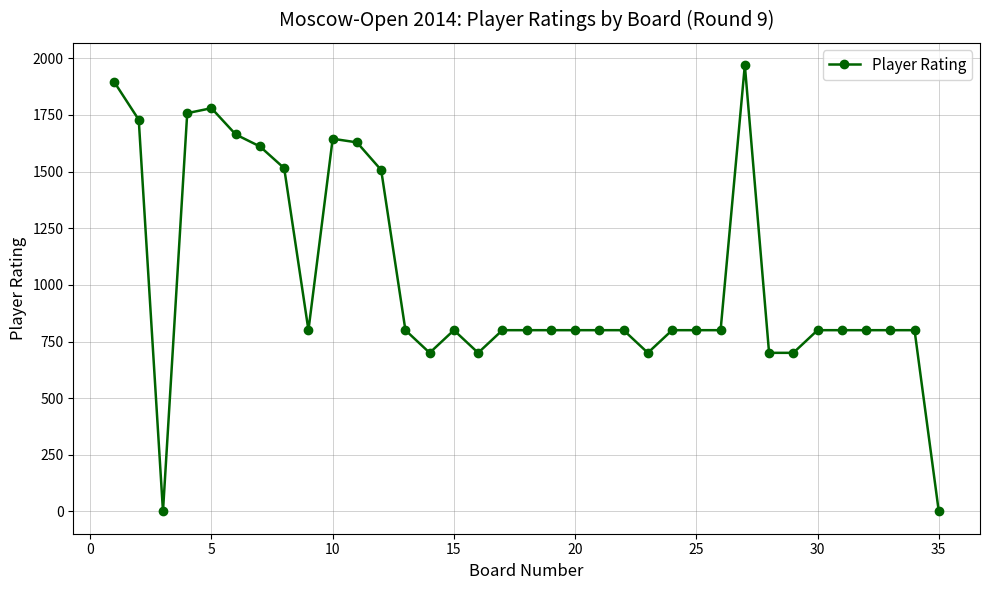

Does the chart have visible grid lines?

Yes